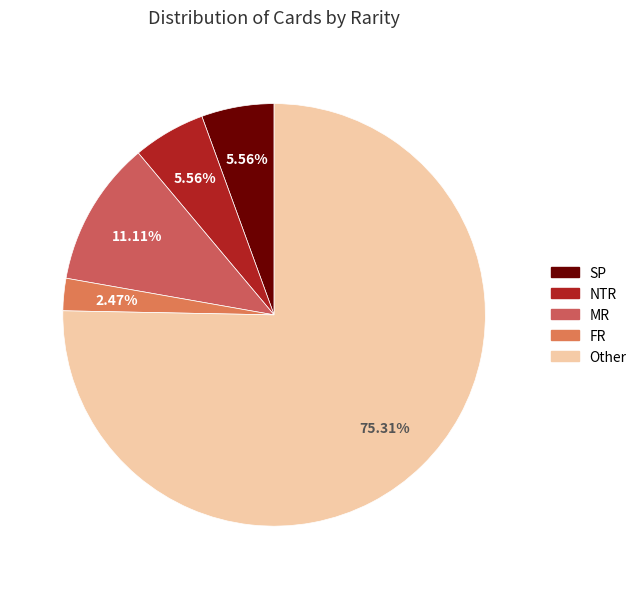

To the nearest percent, what is the combined percentage of SP and Other?

81%